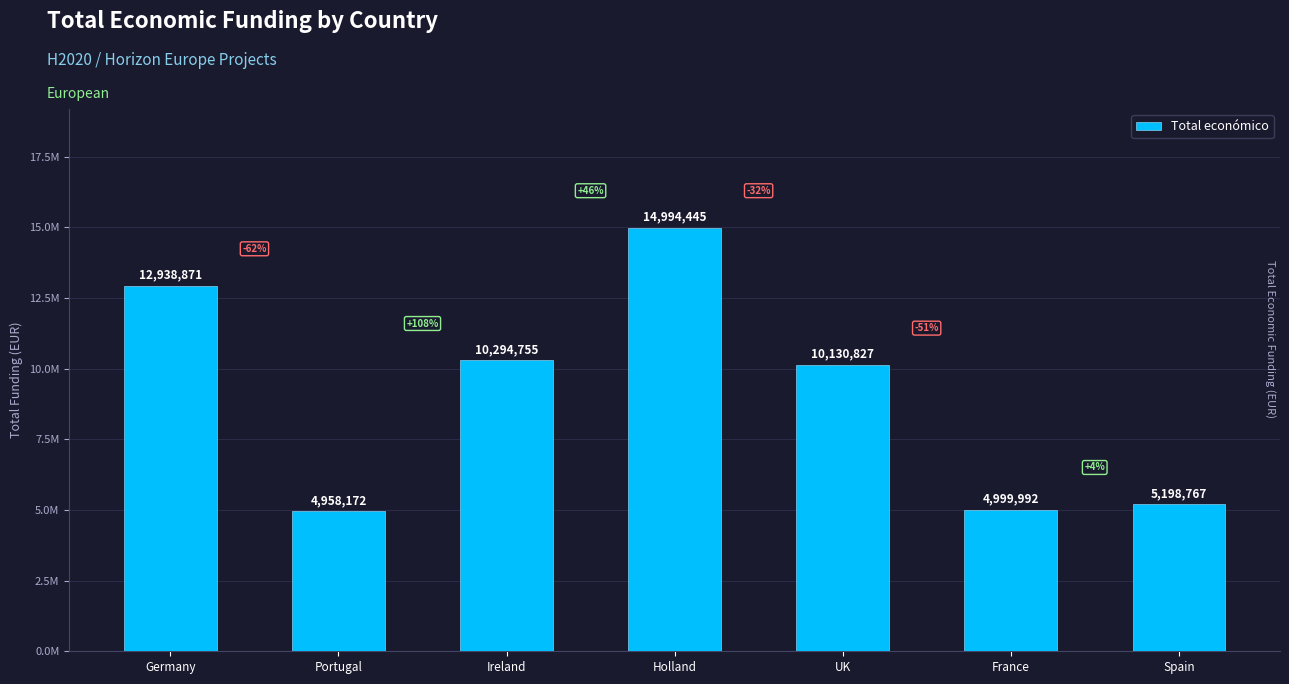

The value at Holland is 14994445. True or false?

True